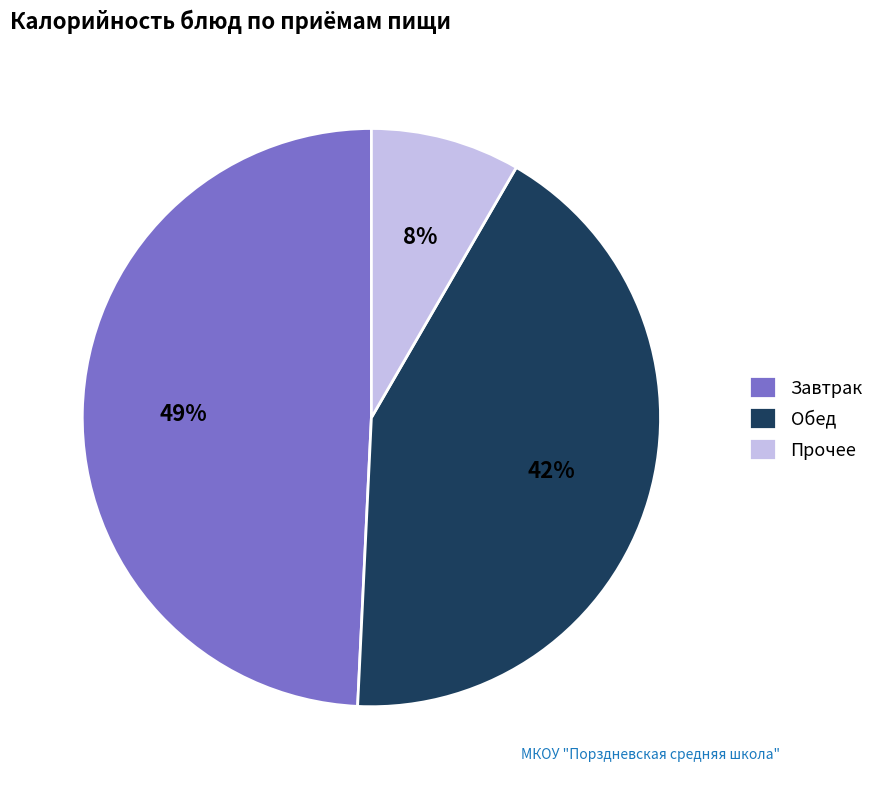

What percentage is the Обед slice, to the nearest percent?

42%